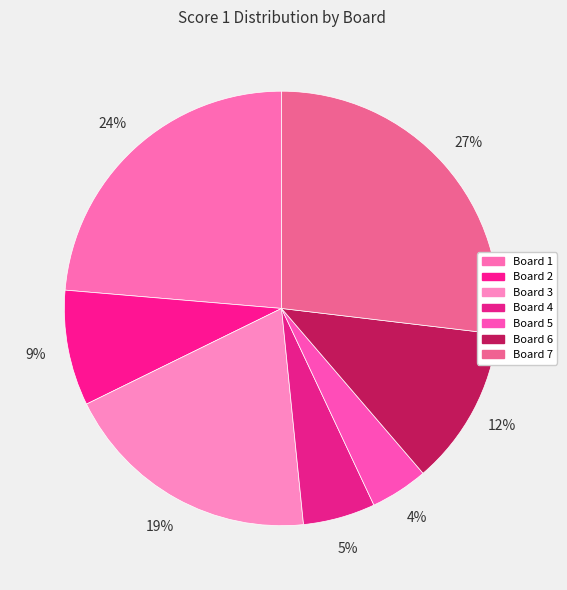

How many slices are in this pie chart?

7